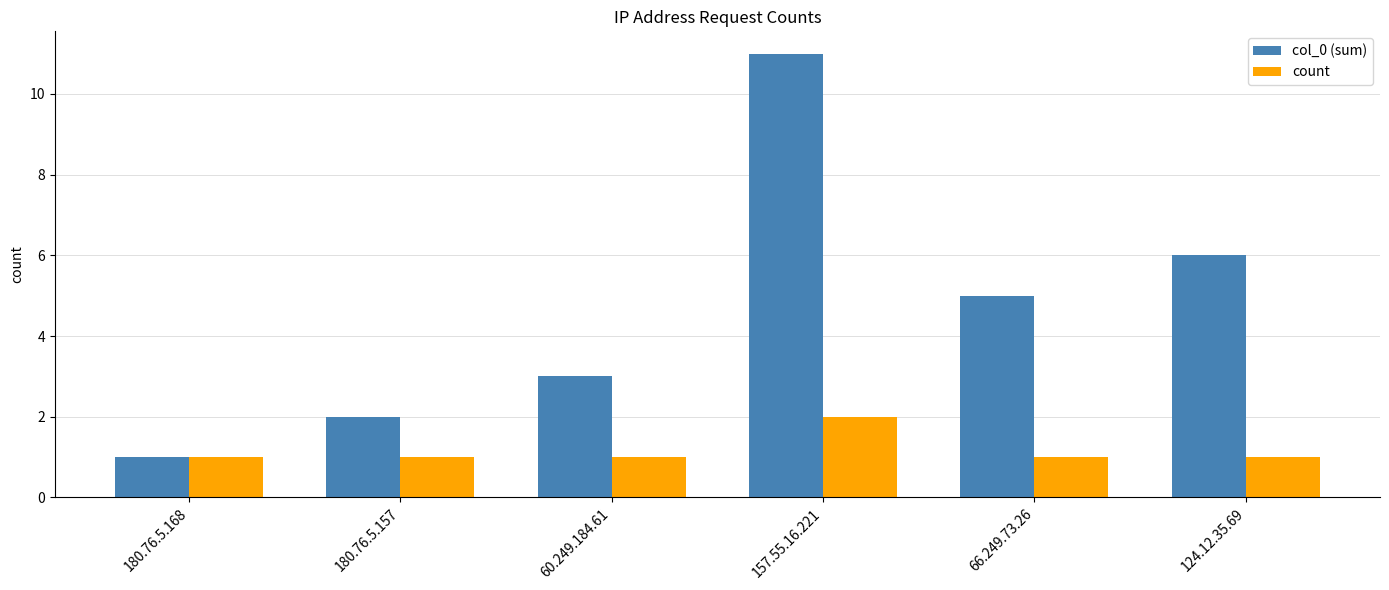

Does the chart contain any negative values?

No